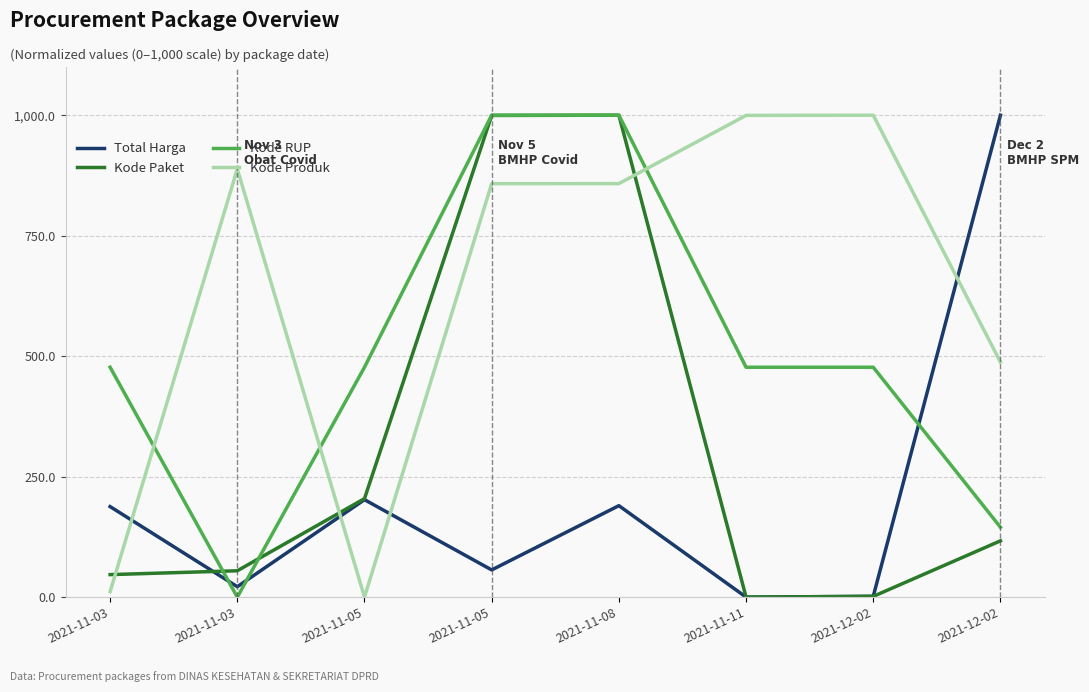

True or false: Kode Produk and Kode RUP intersect in this chart.

True